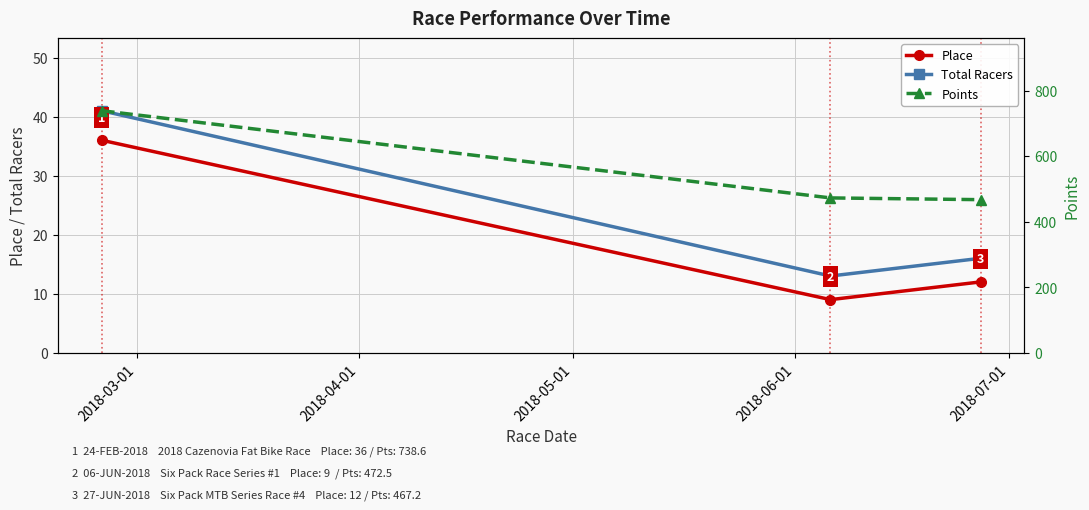

What is the sum of all Total Racers values?

70